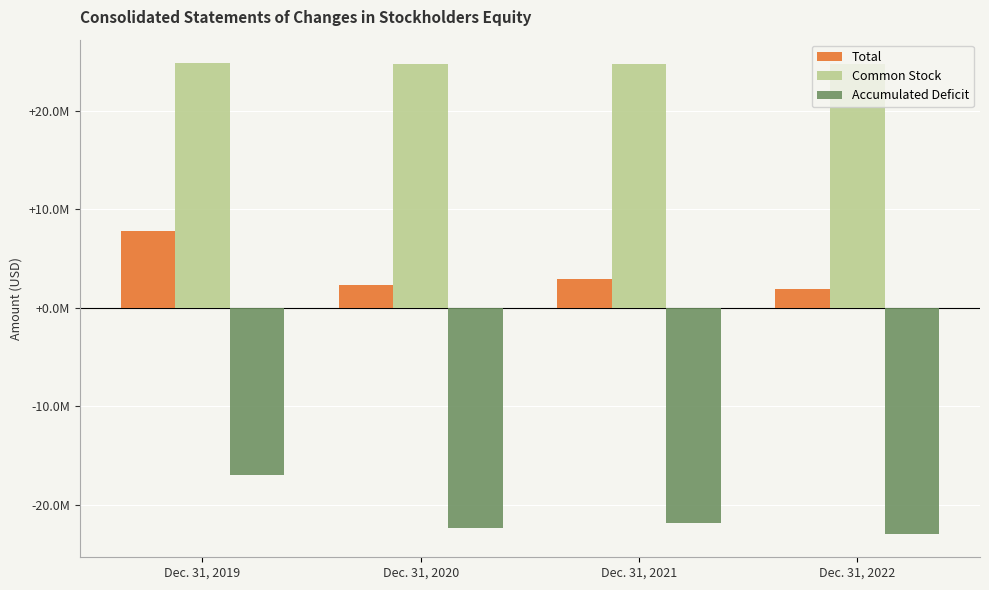

Is the value of Accumulated Deficit at Dec. 31, 2022 greater than the value of Common Stock at Dec. 31, 2020?

No